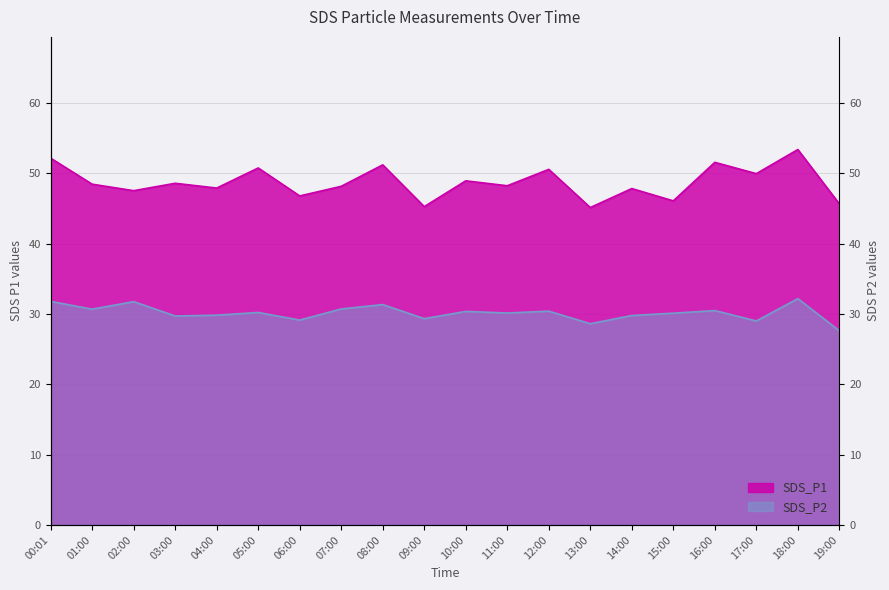

At which category is the sum across all series the highest?

18:00